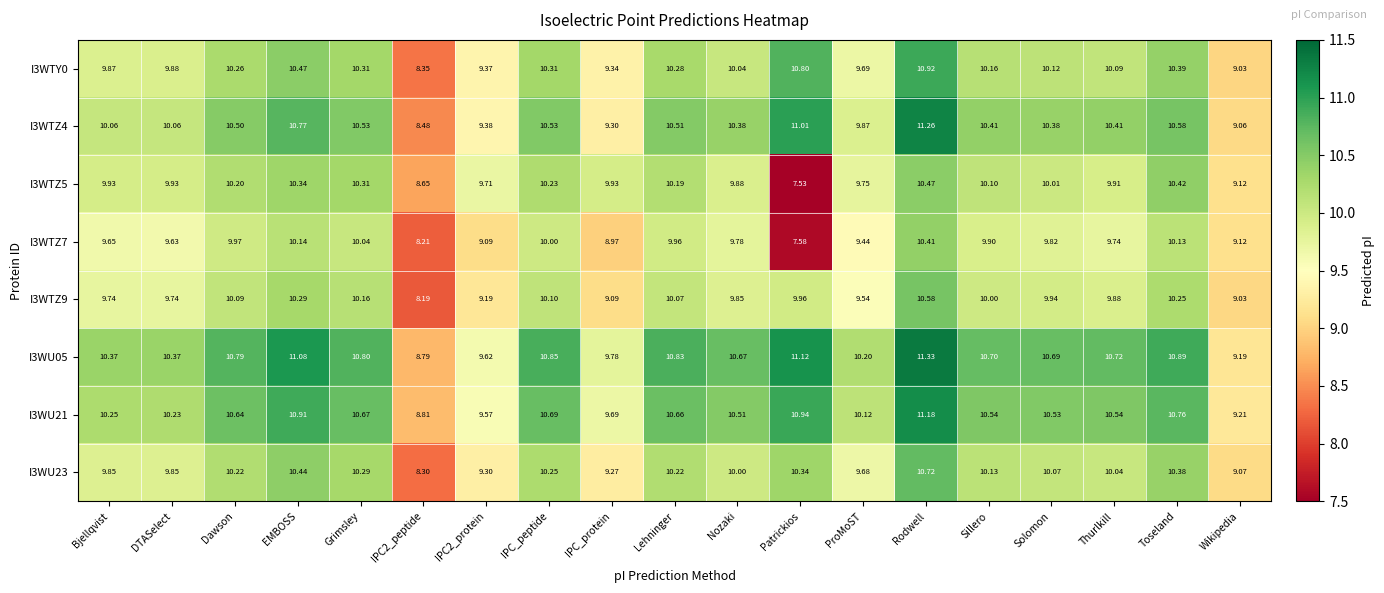

At which category is the sum across all series the highest?

Rodwell